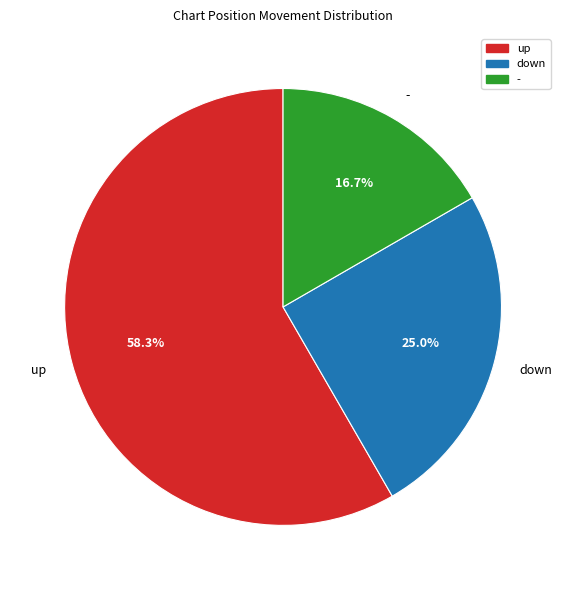

Which category has the smallest portion of the pie?

-